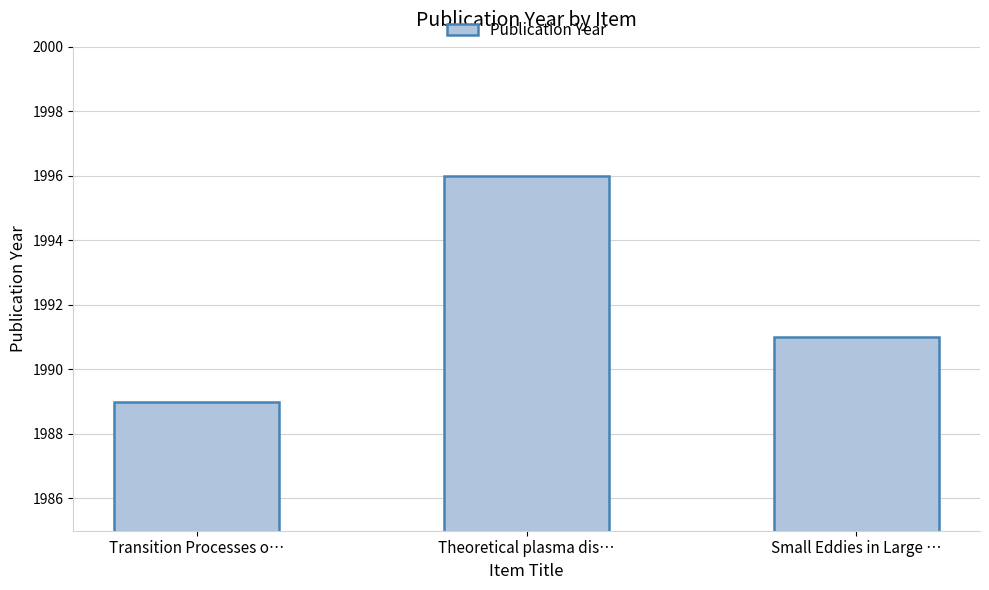

Rank the categories by value from lowest to highest.

Transition Processes o…, Small Eddies in Large …, Theoretical plasma dis…